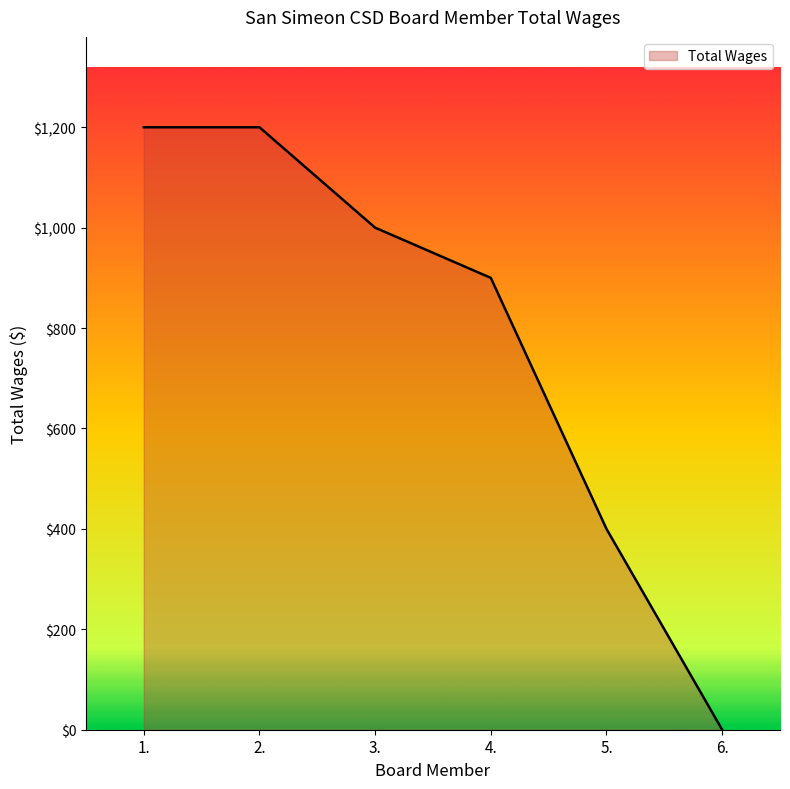

Which has a higher value, 3. or 5.?

3.